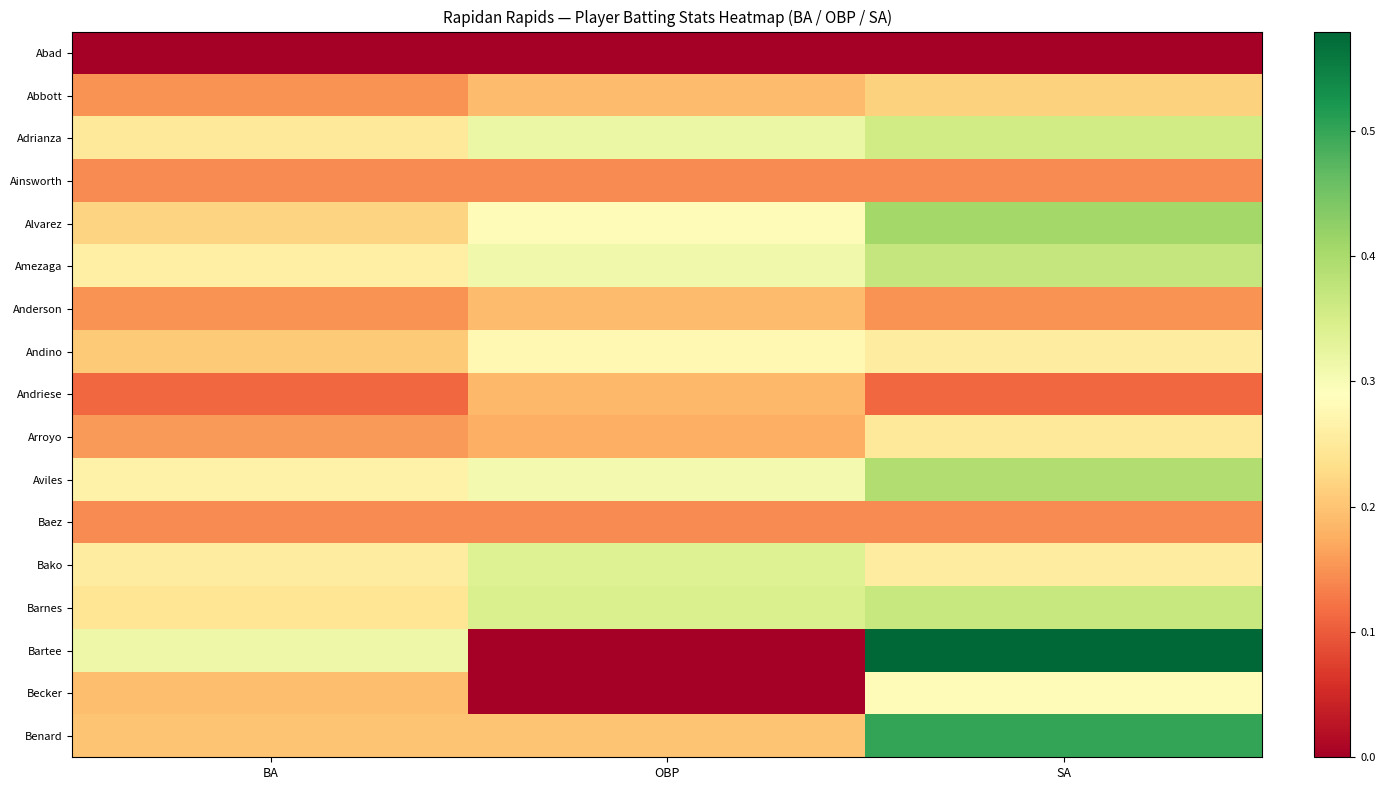

Between BA and OBP, which is larger?

BA